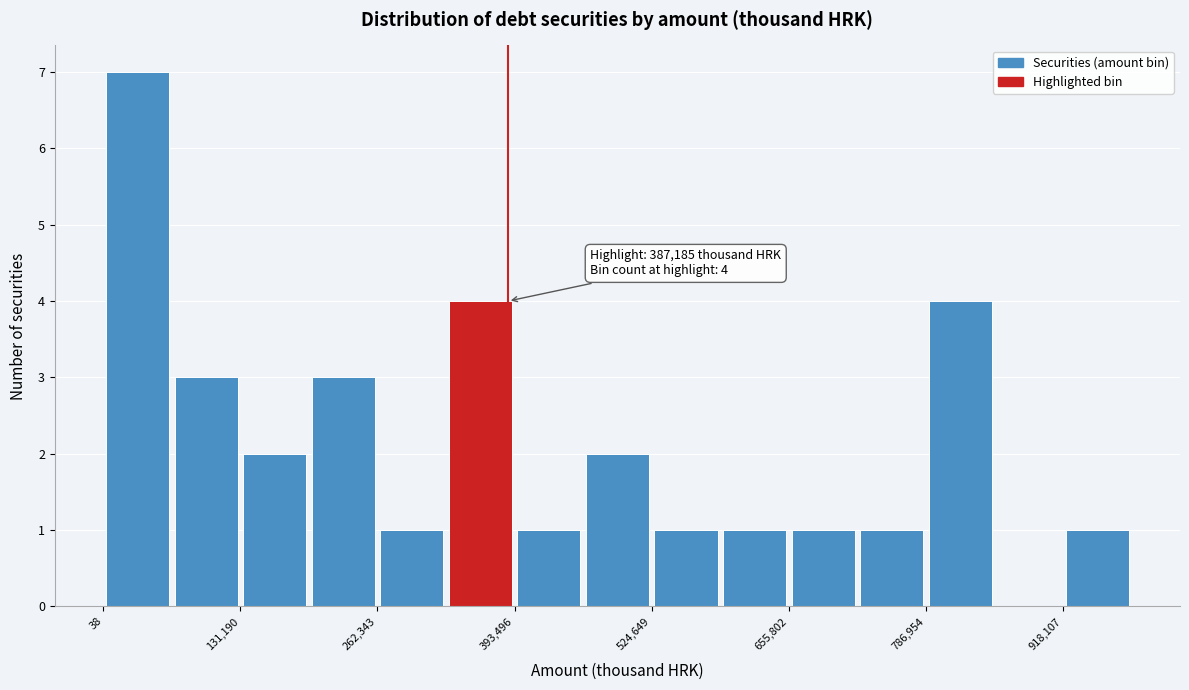

Read against the x-axis, roughly where is the centre of the tallest bar?

40000